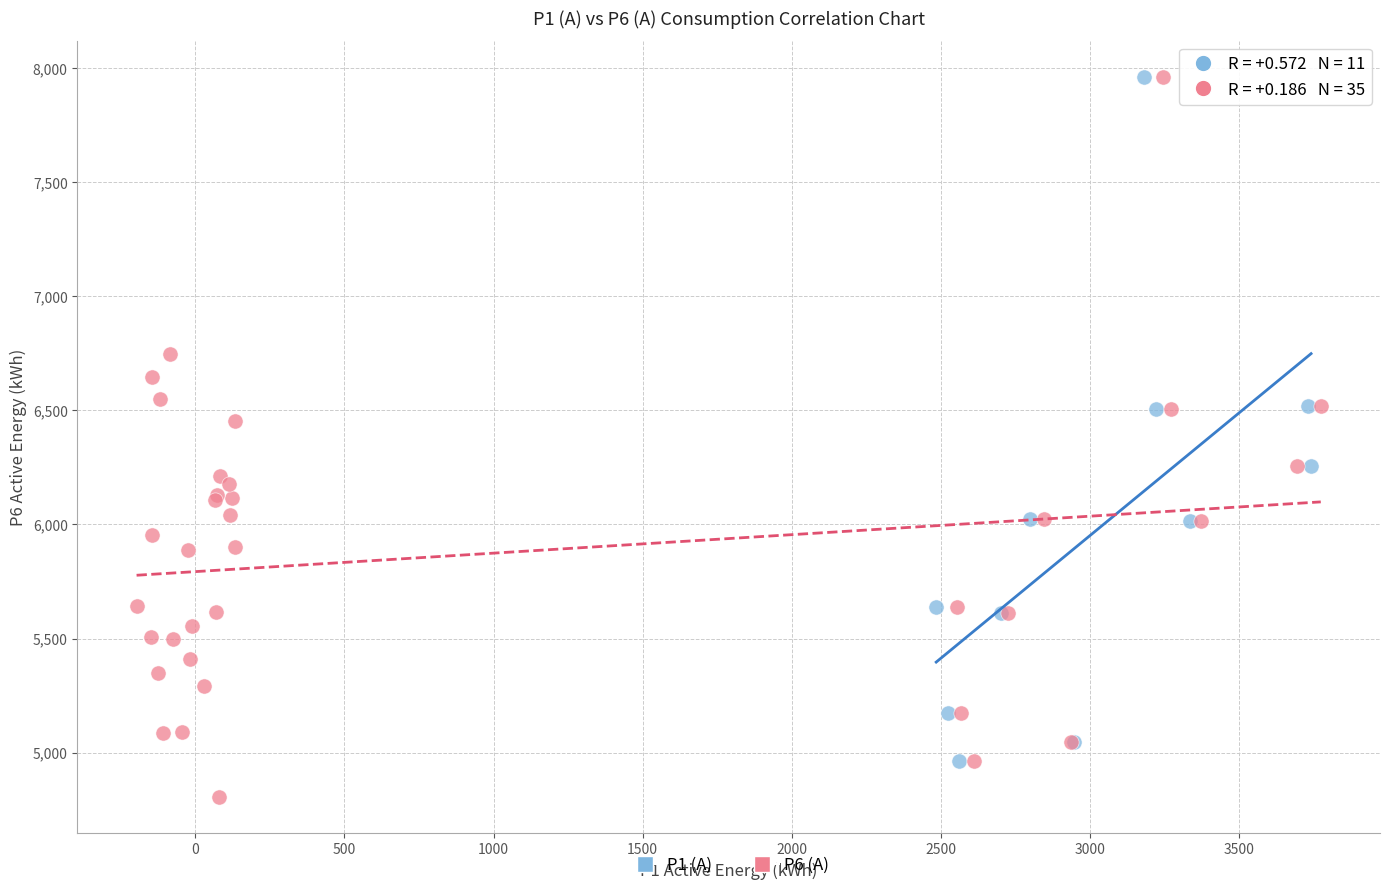

Which series reaches the minimum Y coordinate?

P6 (A)